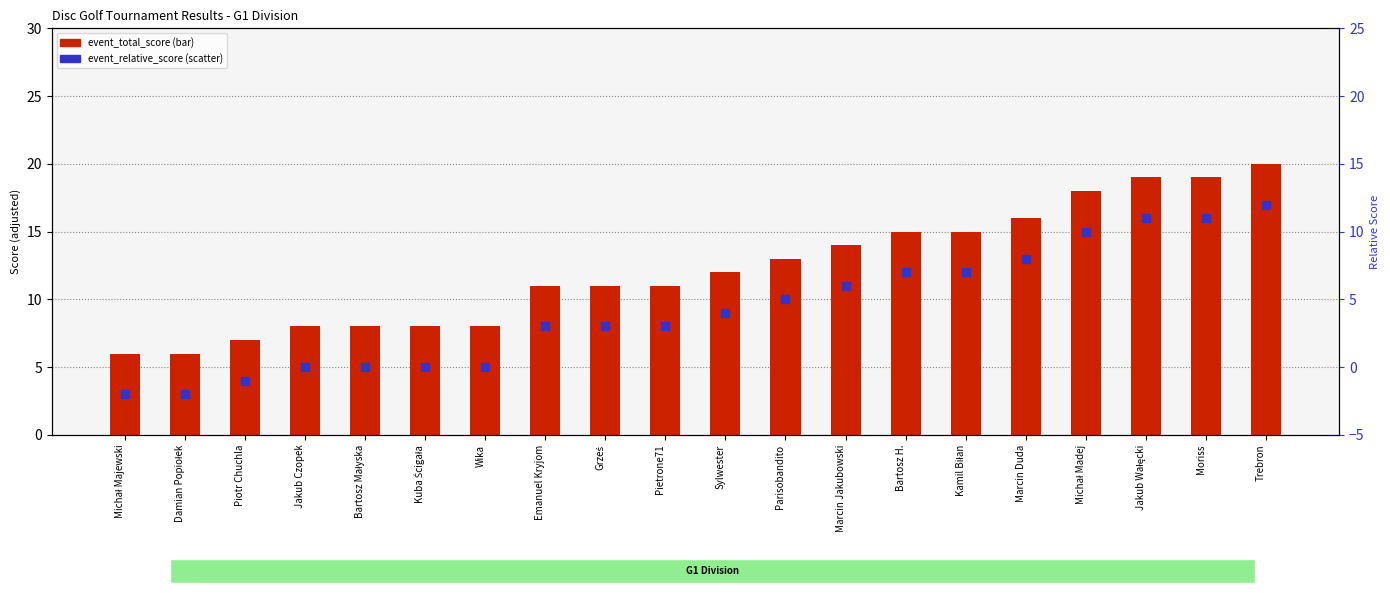

At how many categories does at least one series exceed -1?

20